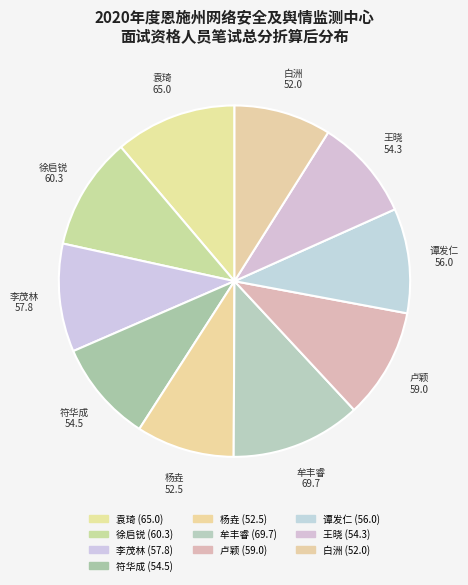

Is there a majority slice in this chart?

No